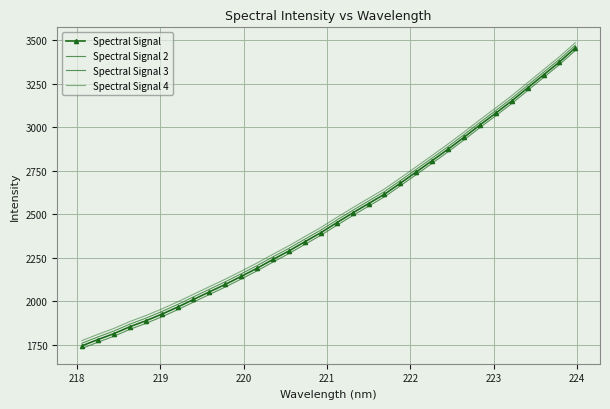

Which series has the widest spread of values?

Spectral Signal